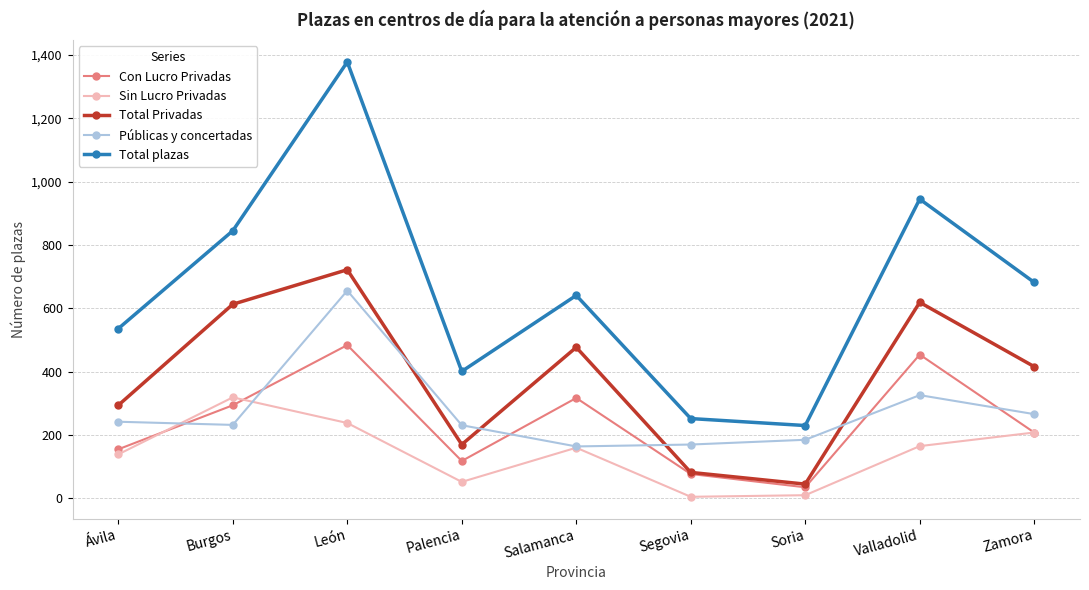

What value does the Con Lucro Privadas series have at Valladolid, to the nearest 10?

450